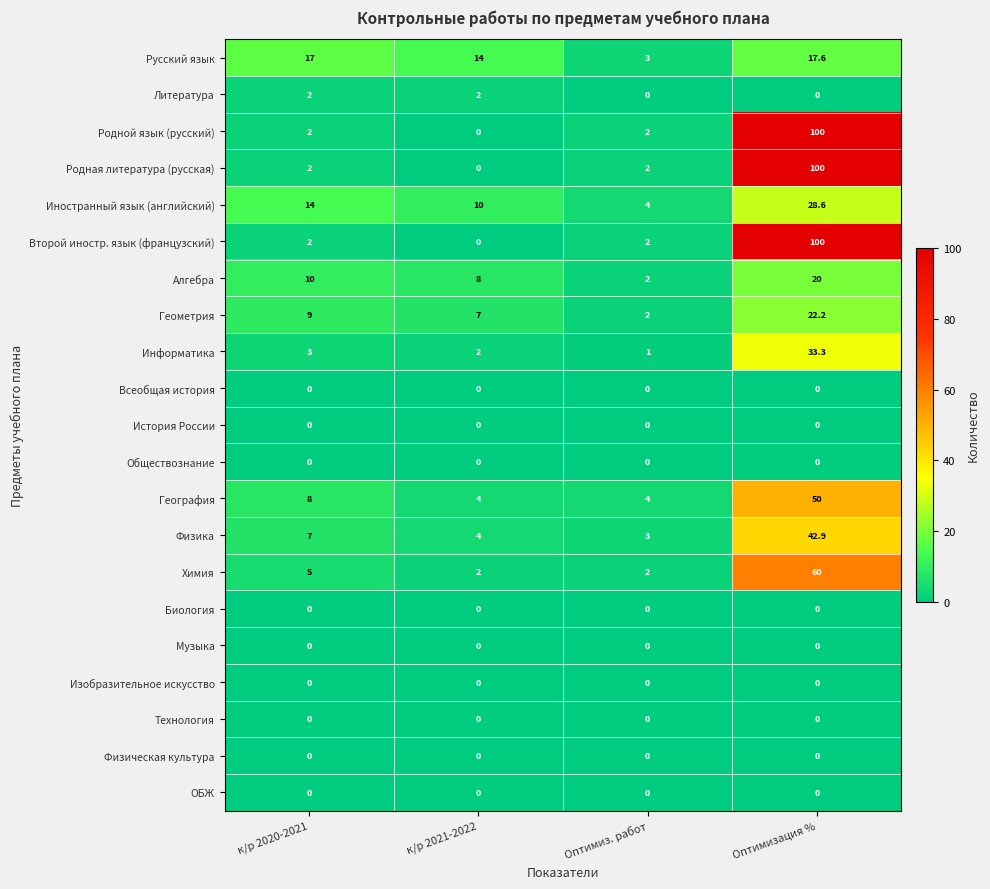

At which label does Алгебра reach its minimum?

Оптимиз. работ